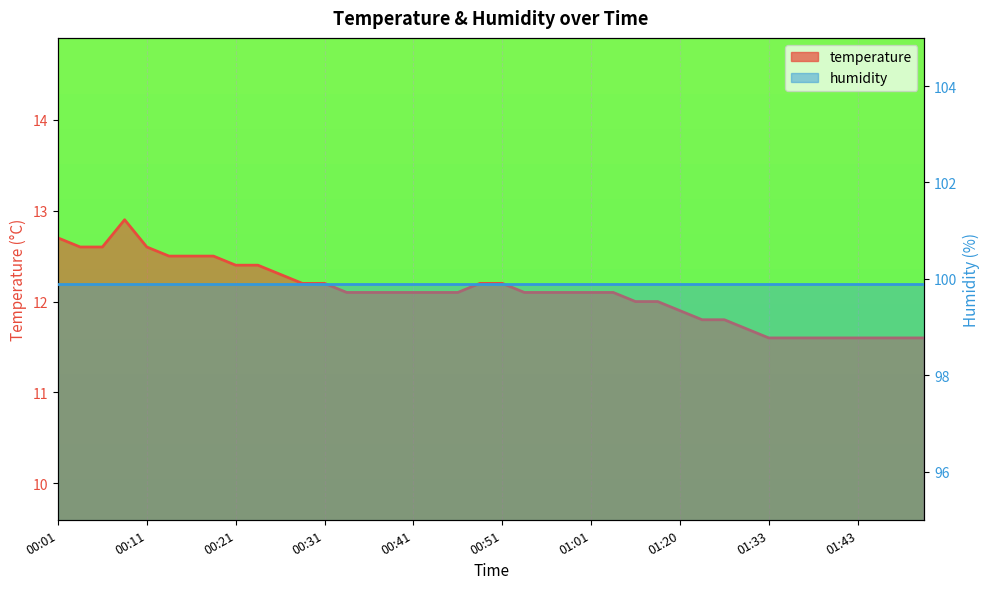

Reading left to right, list all the values displayed in this chart.

00:01=12.7	00:04=12.6	00:06=12.6	00:08=12.9	00:11=12.6	00:13=12.5	00:16=12.5	00:18=12.5	00:21=12.4	00:24=12.4	00:26=12.3	00:29=12.2	00:31=12.2	00:34=12.1	00:36=12.1	00:39=12.1	00:41=12.1	00:43=12.1	00:46=12.1	00:48=12.2	00:51=12.2	00:53=12.1	00:56=12.1	00:58=12.1	01:01=12.1	01:07=12.1	01:12=12.0	01:14=12.0	01:20=11.9	01:22=11.8	01:25=11.8	01:28=11.7	01:33=11.6	01:35=11.6	01:38=11.6	01:40=11.6	01:43=11.6	01:45=11.6	01:48=11.6	01:50=11.6